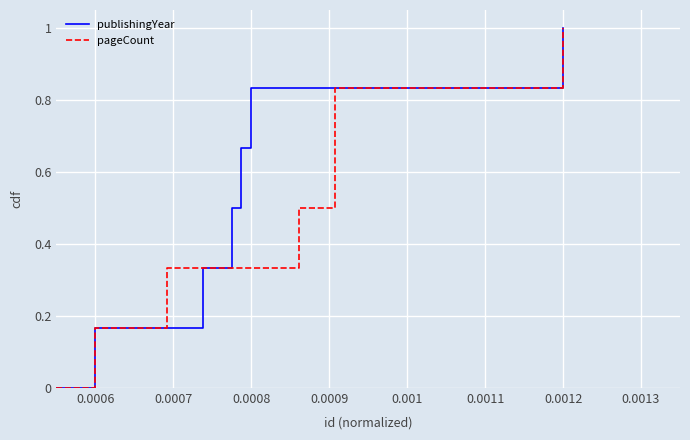

List the labels in order of pageCount value, largest first.

0.0012, 0.0011, 0.001, 0.0009, 0.0008, 0.0007, 0.0006